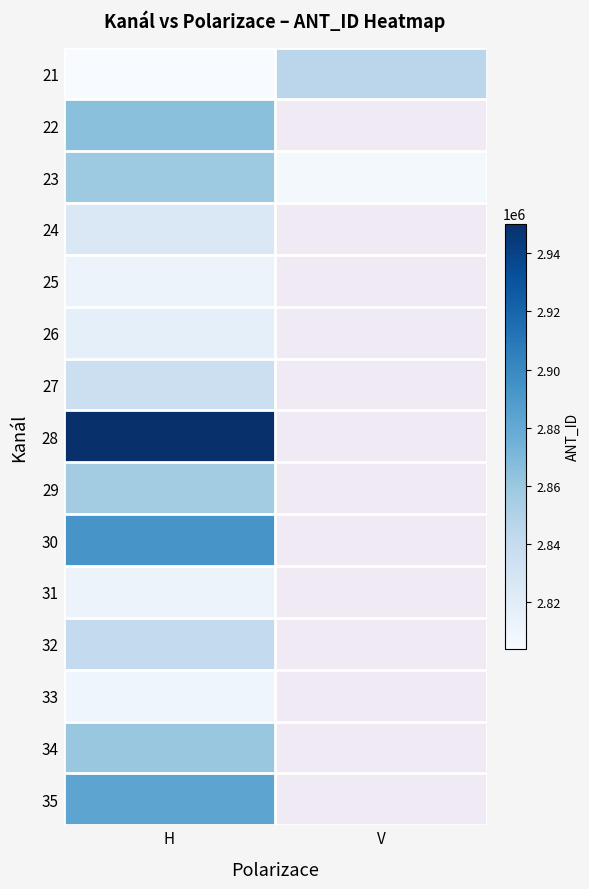

True or false: 21 has a value of 2845111.0 at V.

True